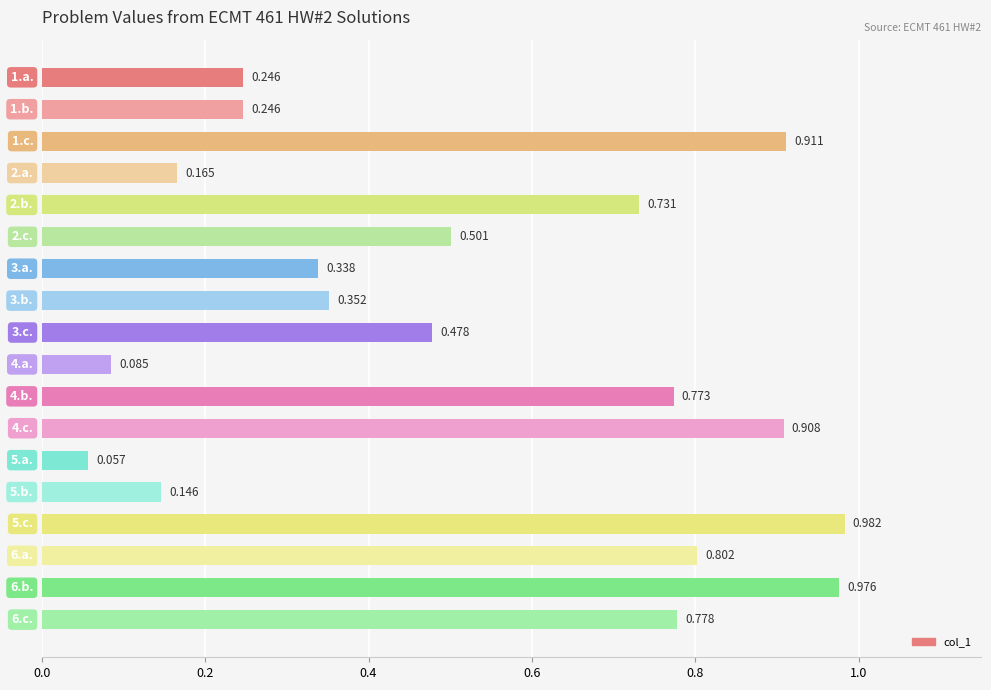

How many categories are shown in the chart?

18